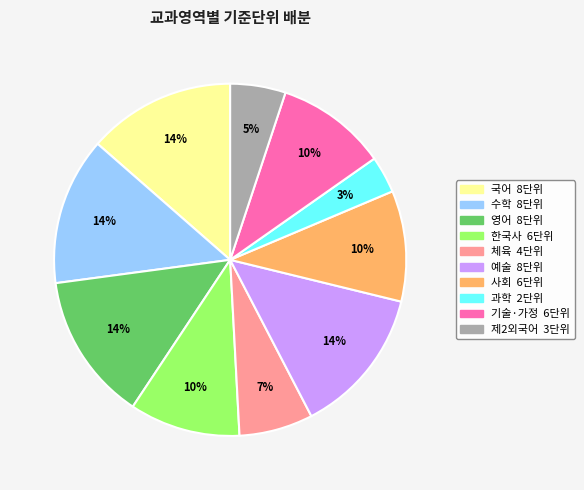

True or false: 기술·가정 accounts for 3% of the total.

False